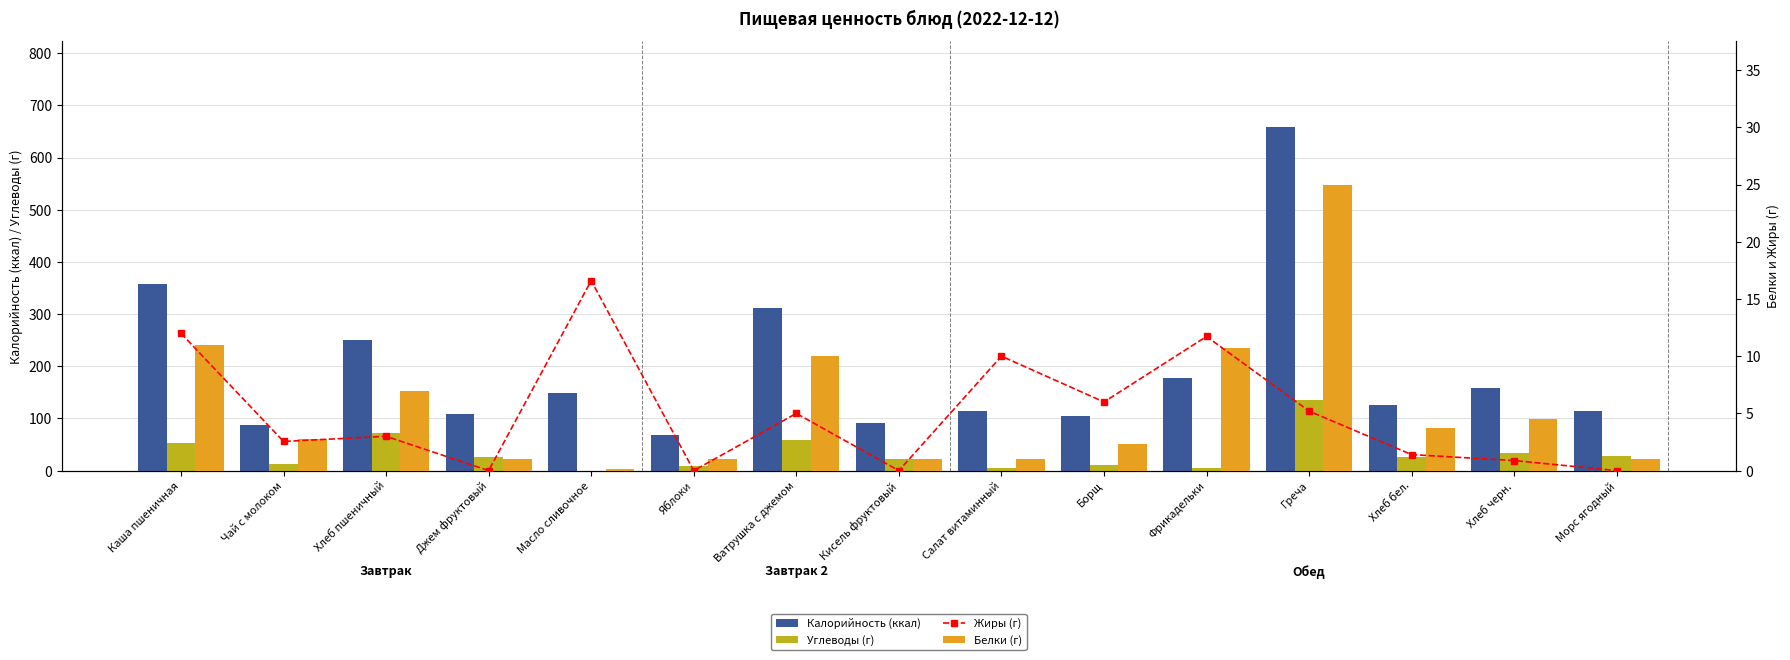

What is the label of the 13th bar from the right?

Хлеб пшеничный